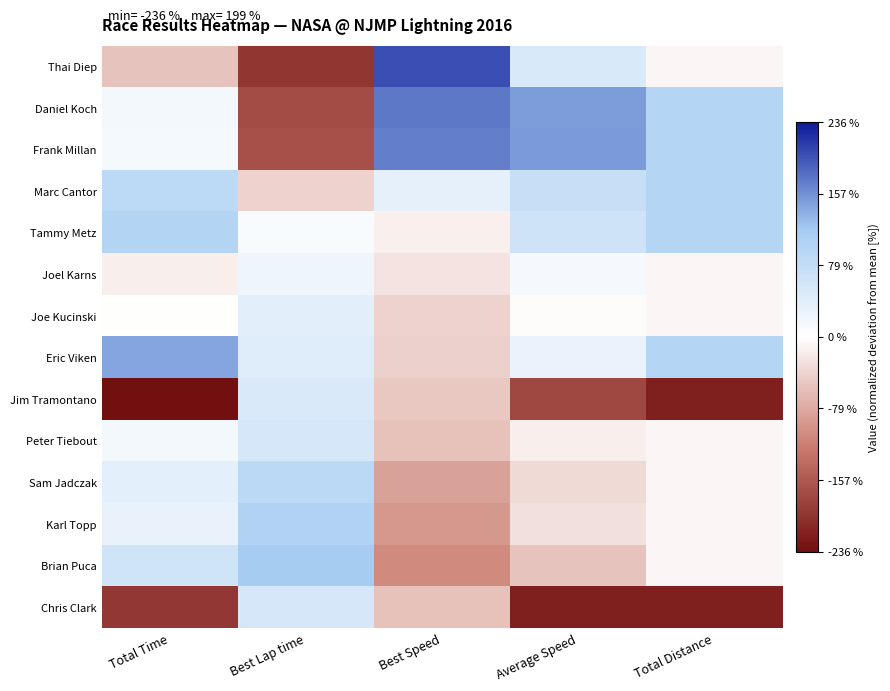

At which category does the chart reach its minimum across all series?

Total Time